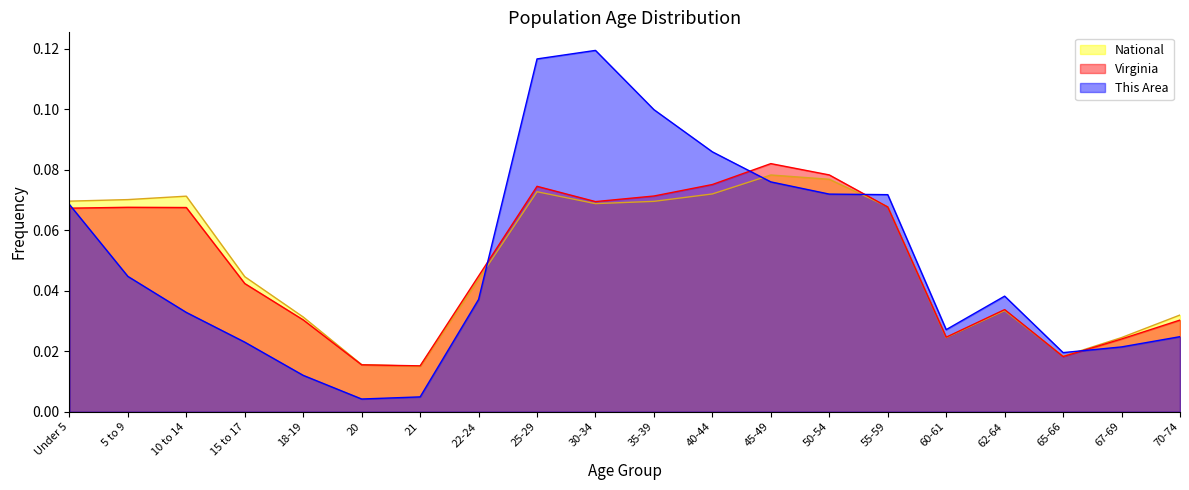

Where is the first local minimum for Virginia?

21